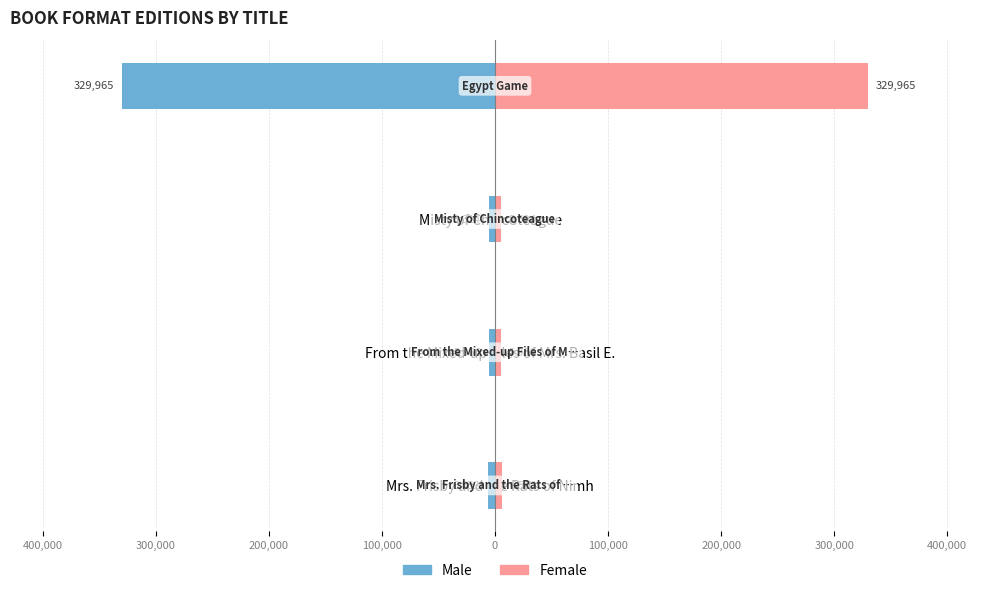

Which has a higher value, Mrs. Frisby and the Rats of Nimh or Egypt Game?

Mrs. Frisby and the Rats of Nimh